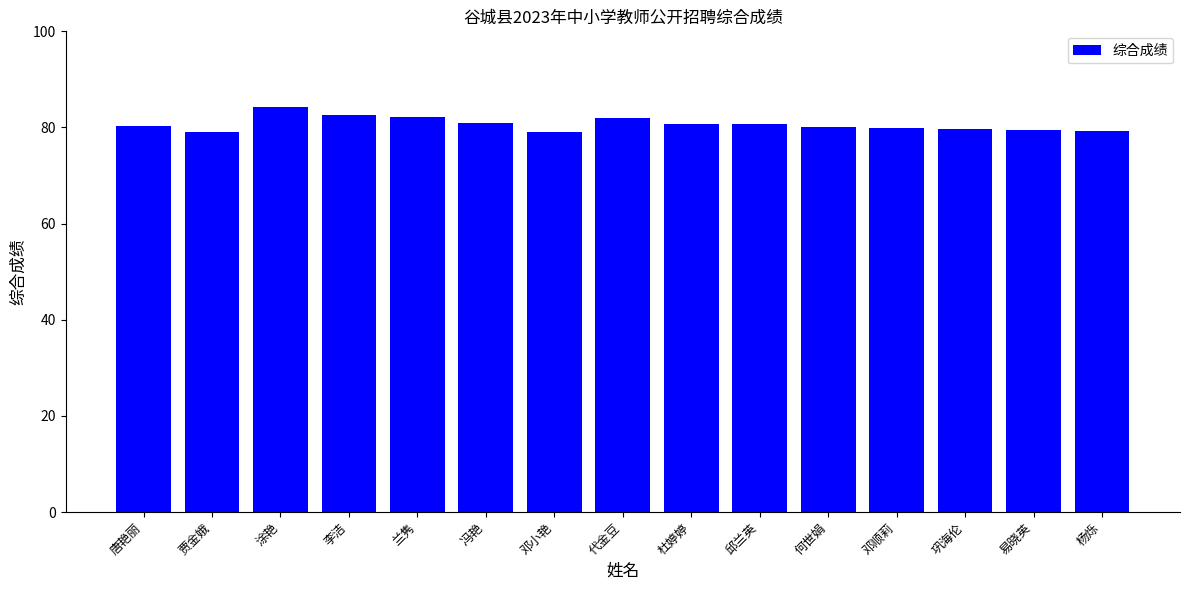

What is the value of the 15th bar from the left?

79.3